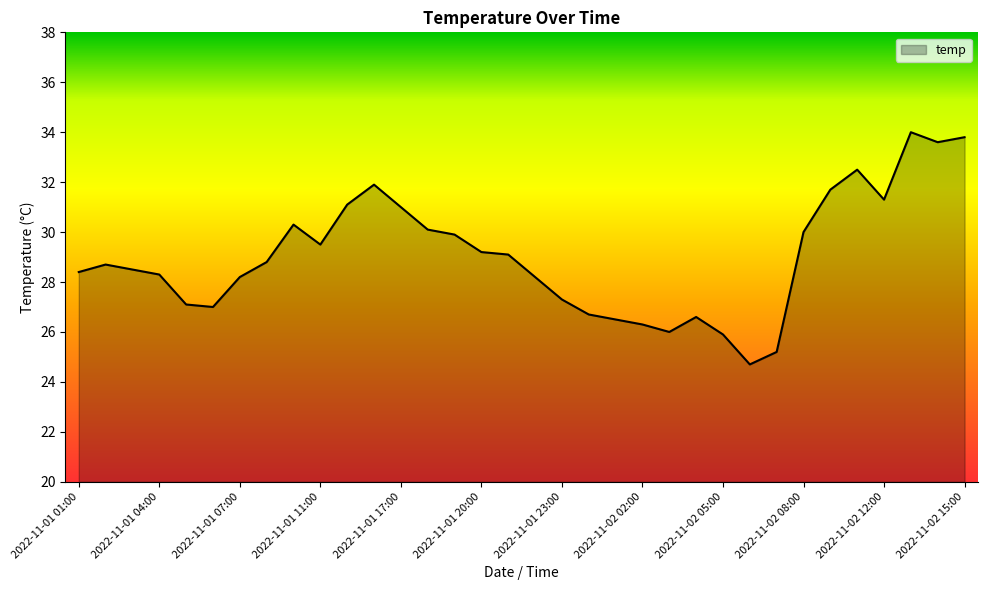

Does the chart have visible grid lines?

No